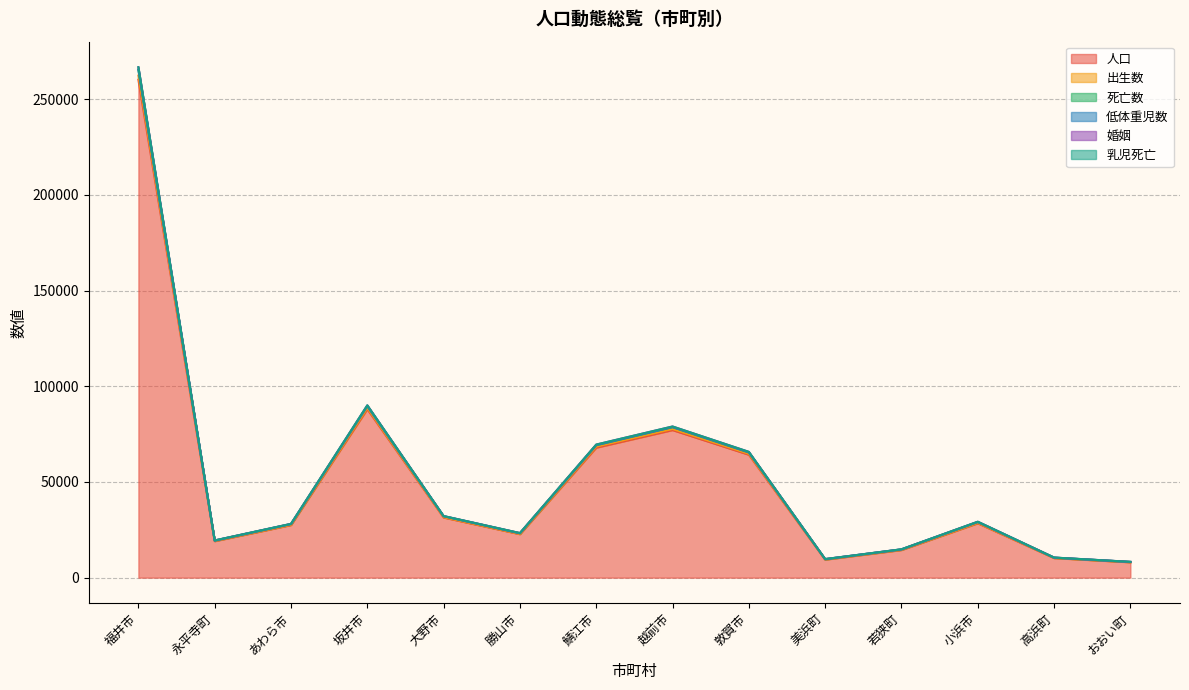

How many lines are shown in the chart?

6